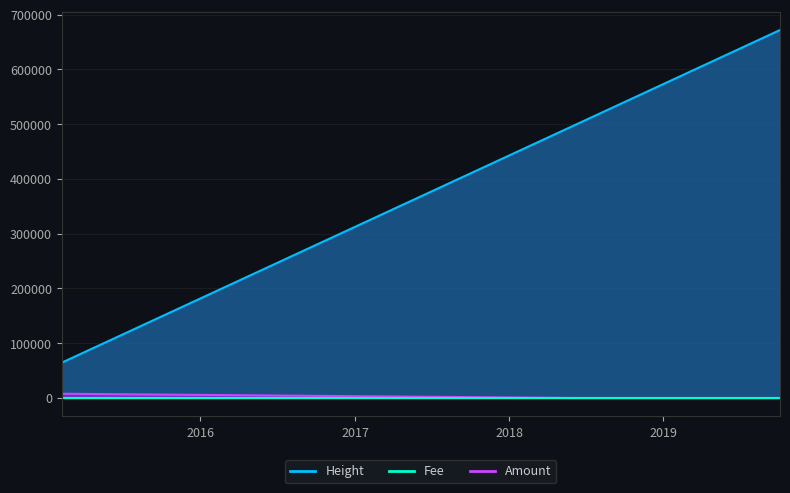

What is the highest value of the Fee series?

7753.0